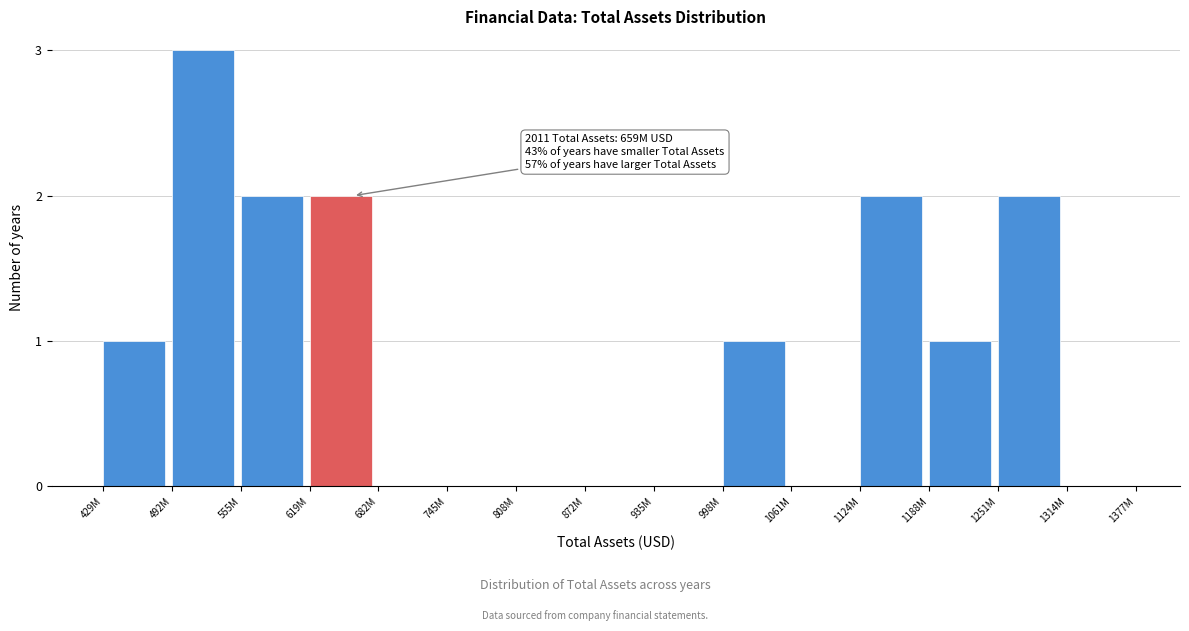

Reading left to right, extract all data points from this chart.

429M=1	492M=3	555M=2	619M=2	682M=0	745M=0	808M=0	872M=0	935M=0	998M=1	1061M=0	1124M=2	1188M=1	1251M=2	1314M=0